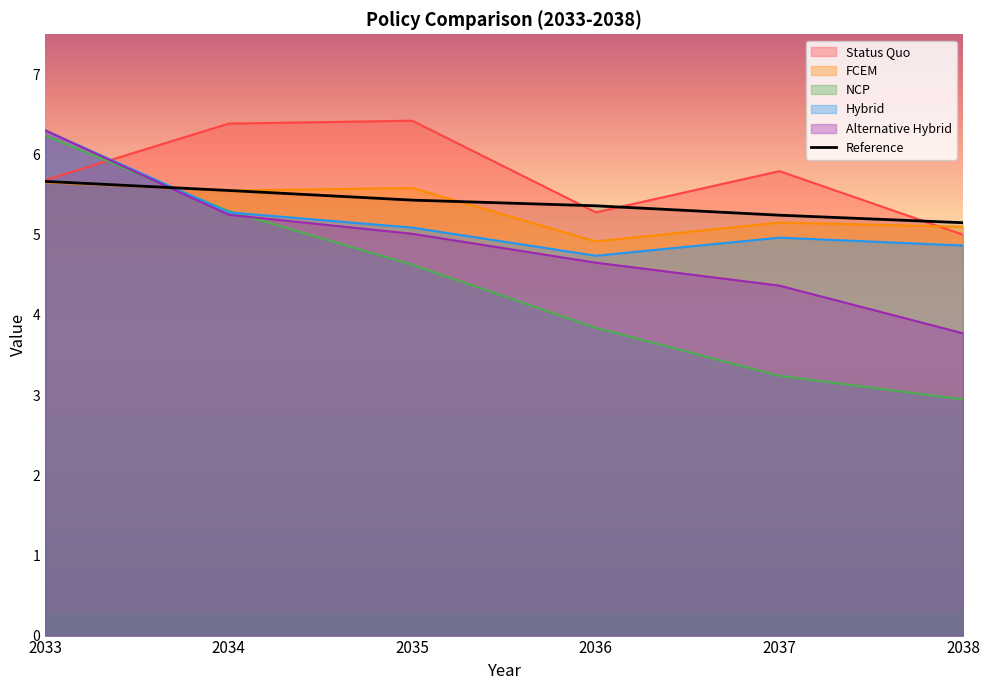

Is it true that FCEM equals 3.3 at 2036?

False